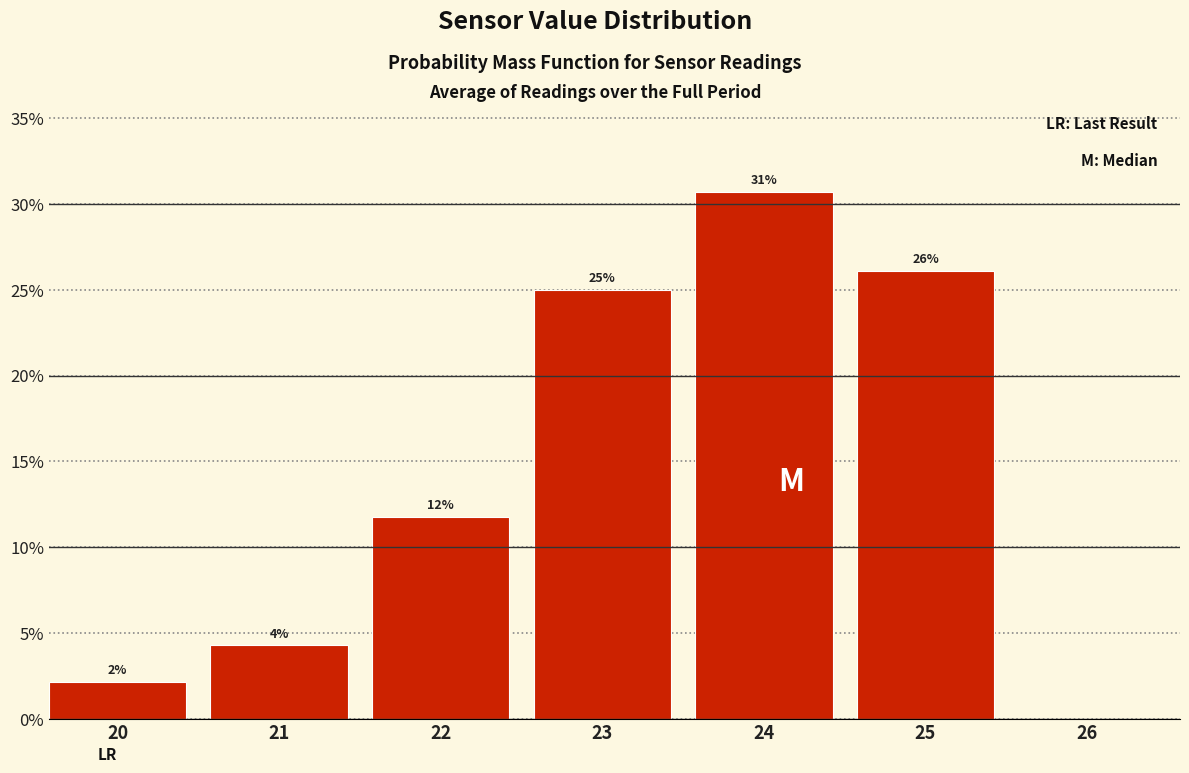

Are the bars horizontal?

No